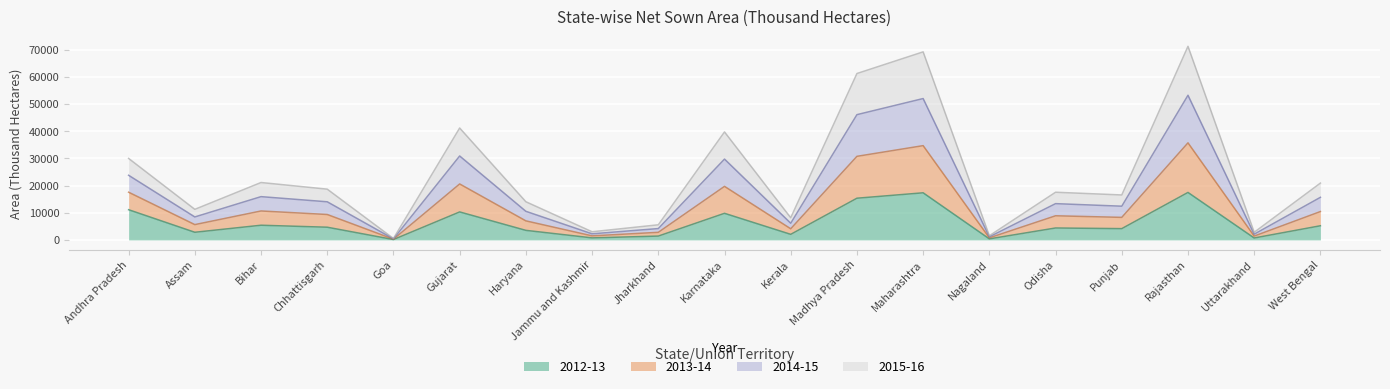

Between Chhattisgarh and Goa, which is larger?

Chhattisgarh